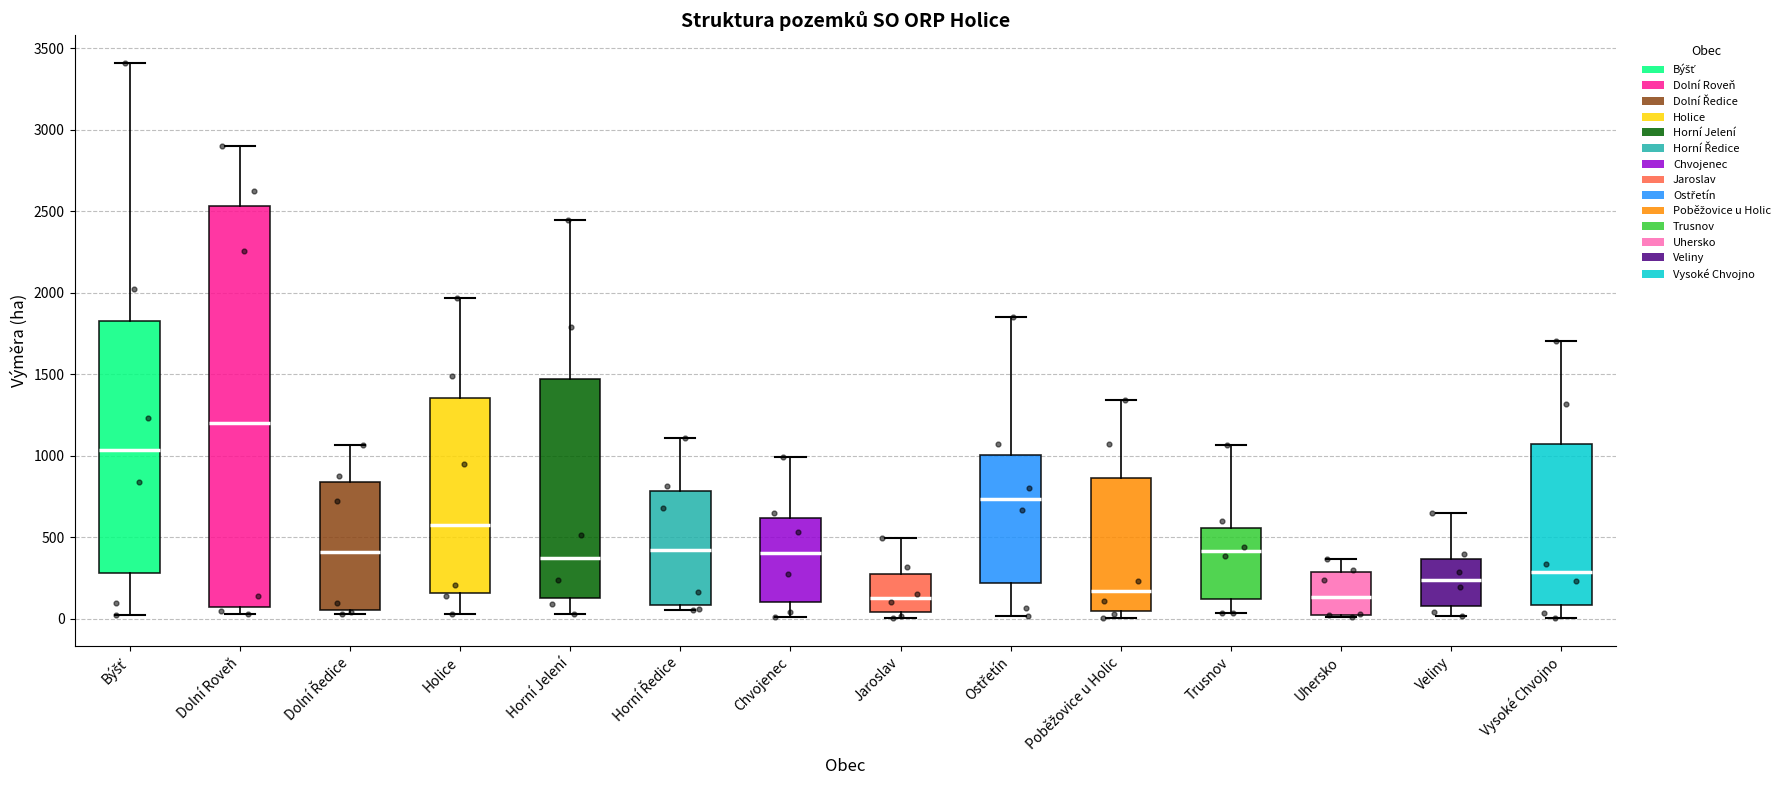

Which box has the highest median line?

Dolní Roveň